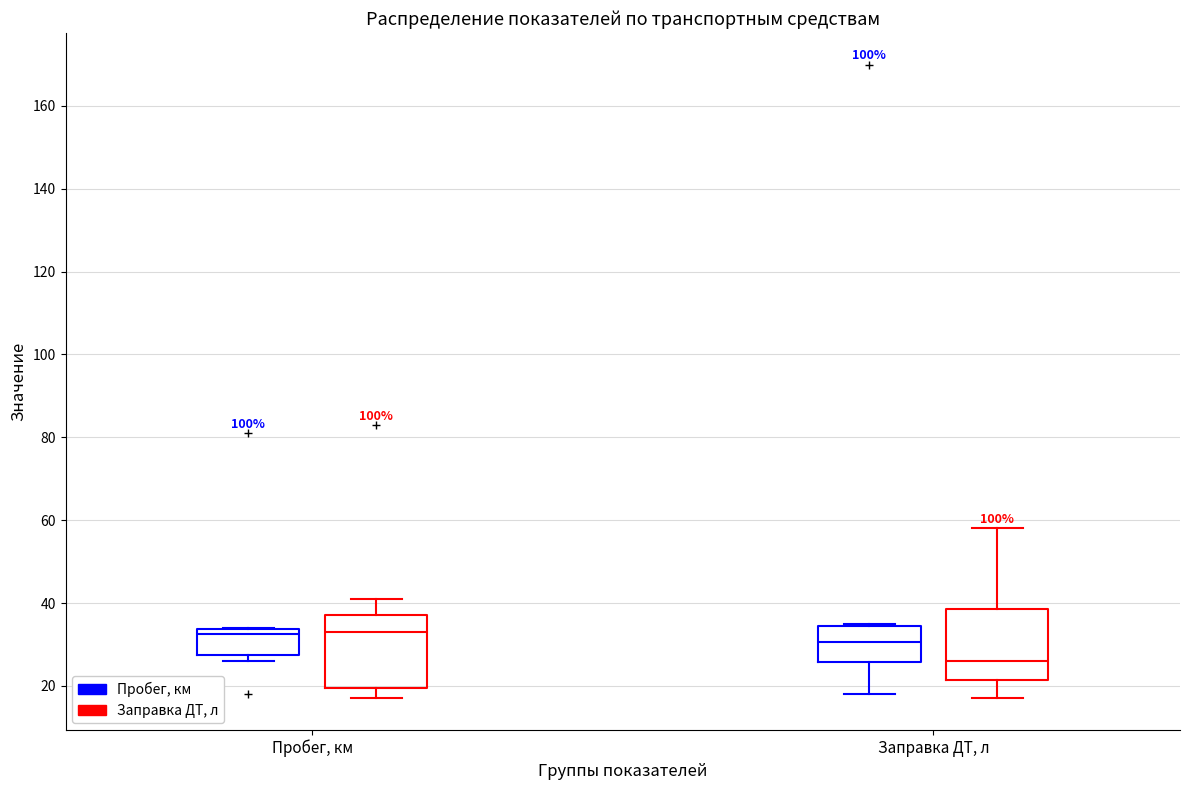

Which box has the lowest median line?

Заправка ДТ, л (Заправка ДТ, л)